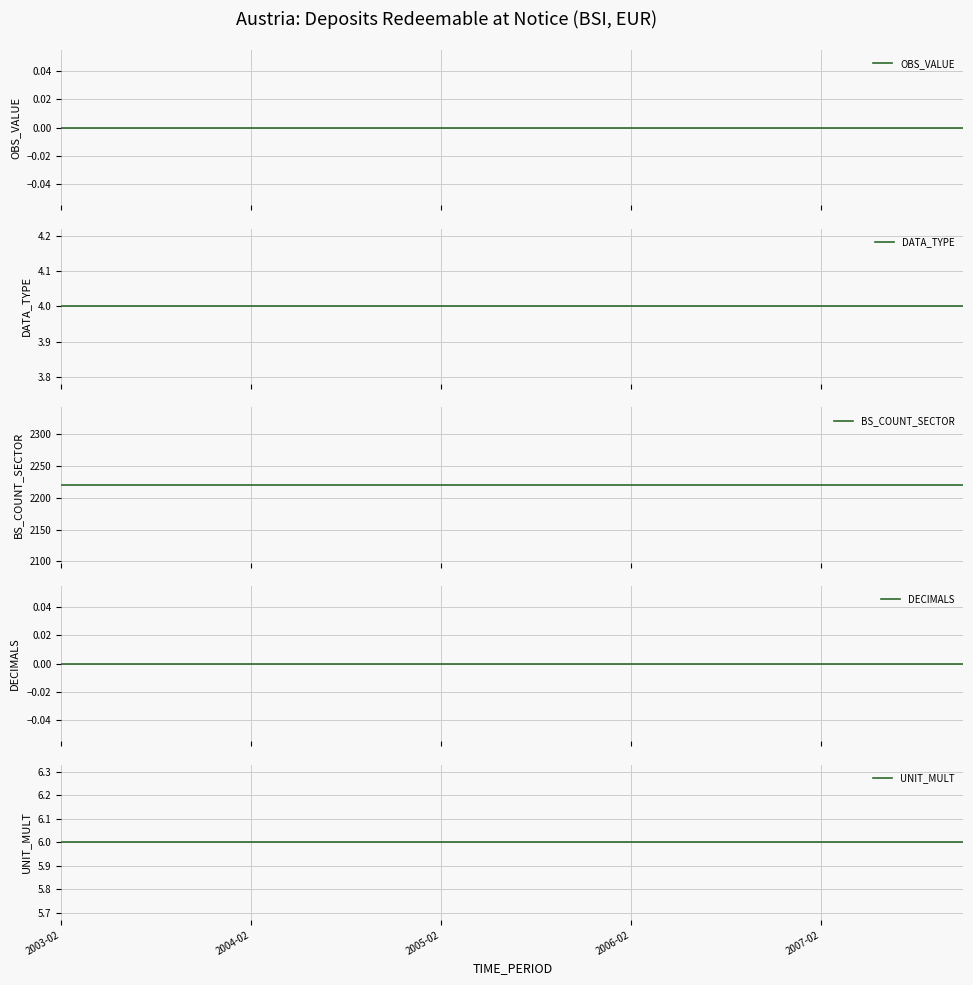

Is the value of DATA_TYPE at 18 greater than the value of UNIT_MULT at 13?

No